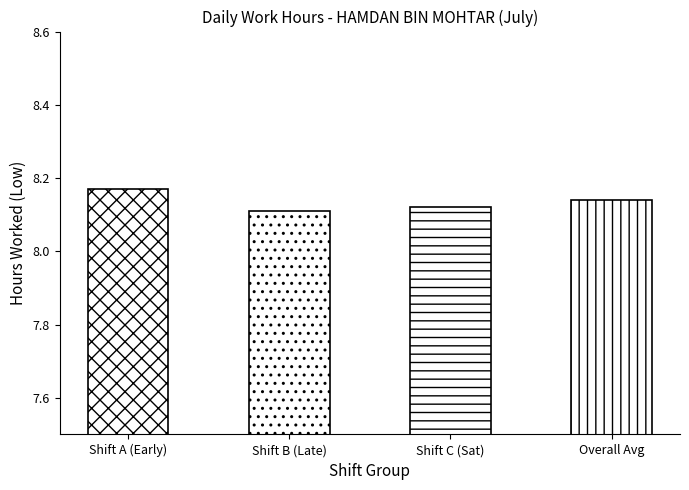

What is the sum of all values?

32.5